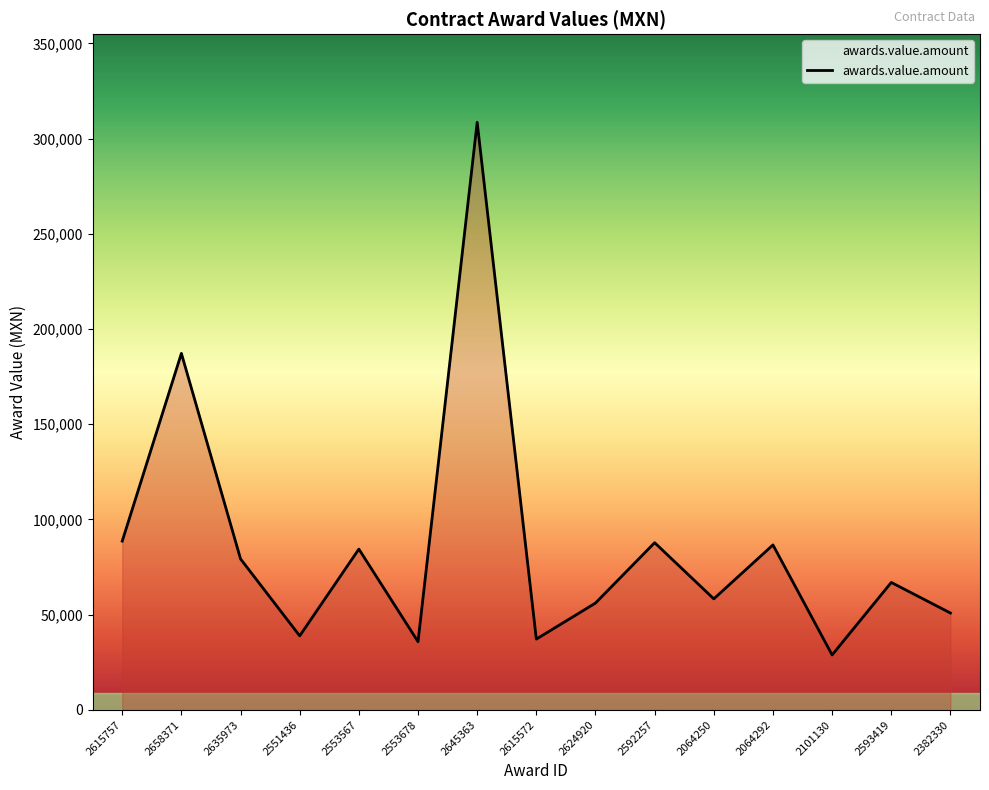

At which category does the data reach its first local valley?

2551436